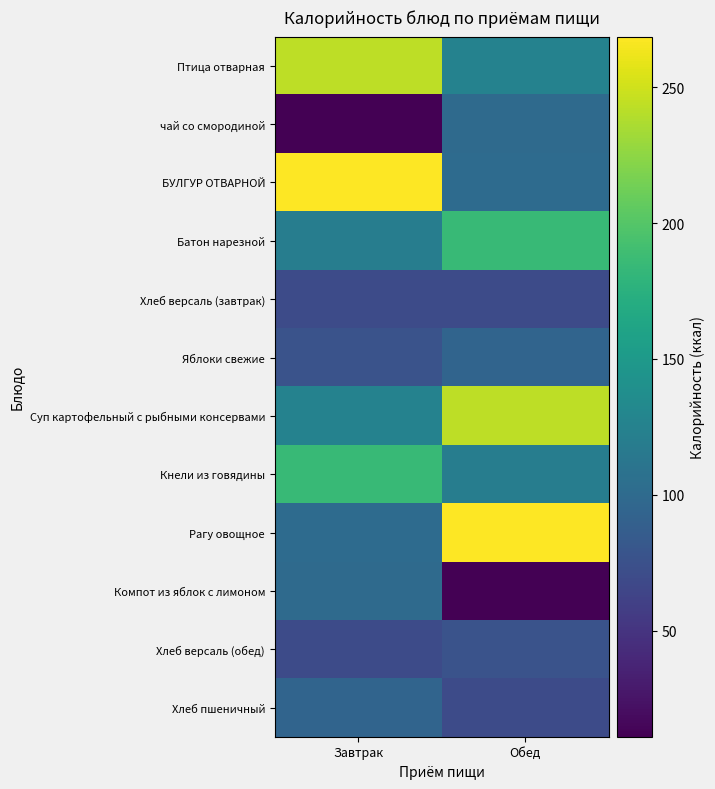

What is the total value across all series at Завтрак?

1462.8